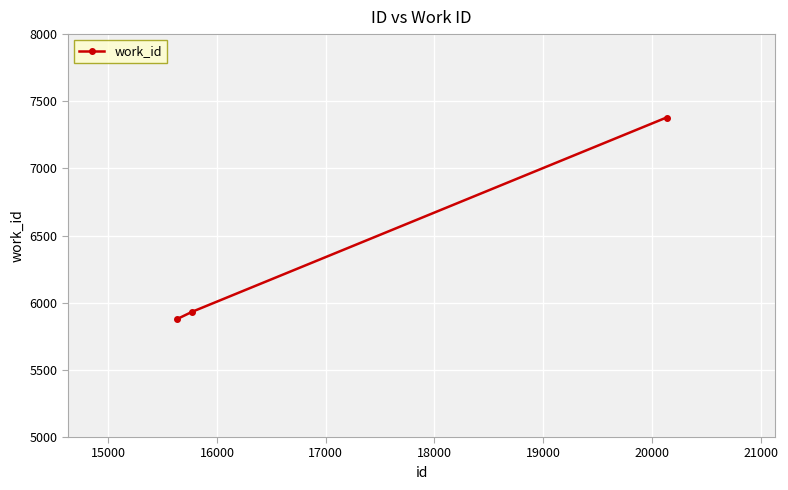

What is the greatest value displayed?

7379